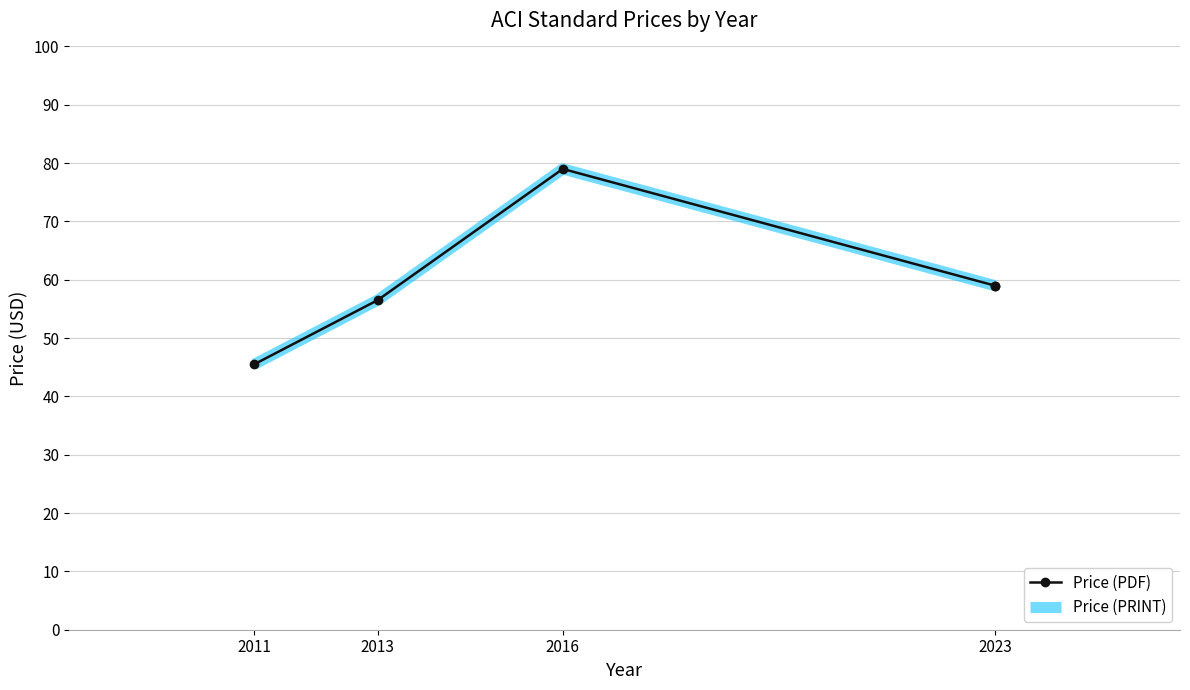

True or false: Price (PRINT) and Price (PDF) cross at least once.

False